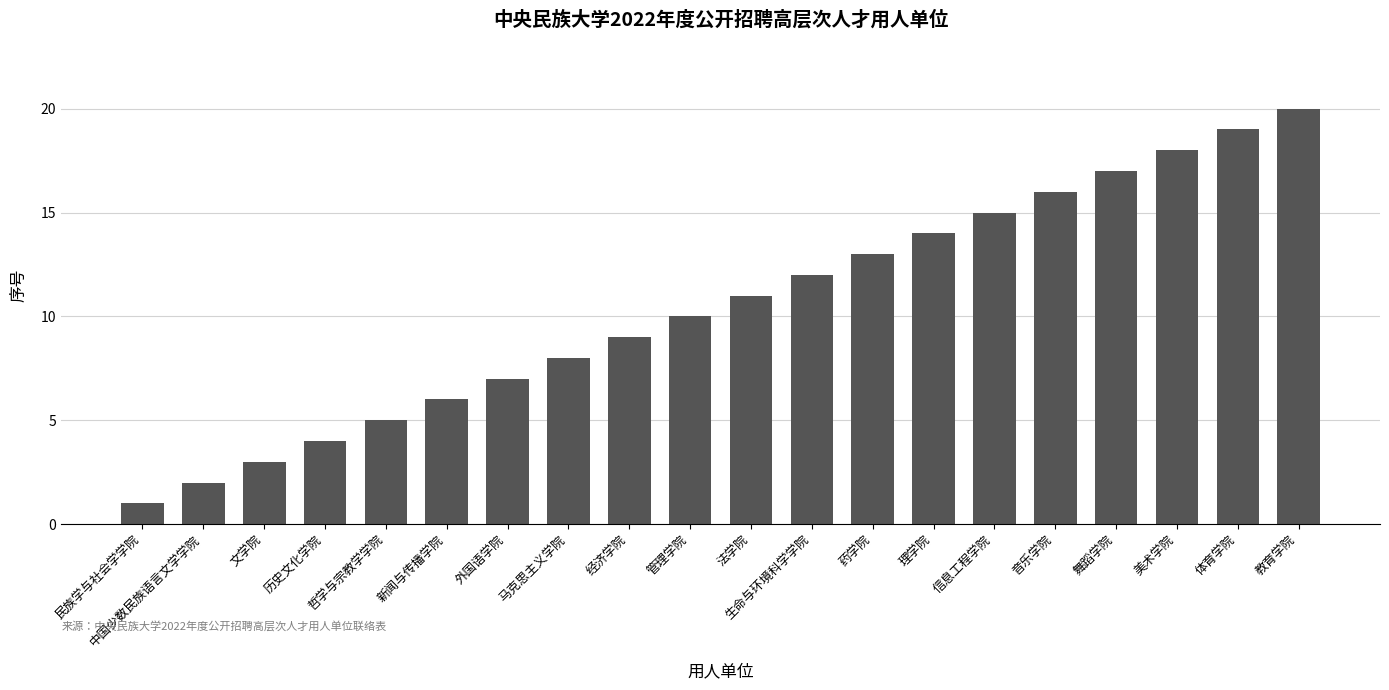

Between 教育学院 and 法学院, which is larger?

教育学院